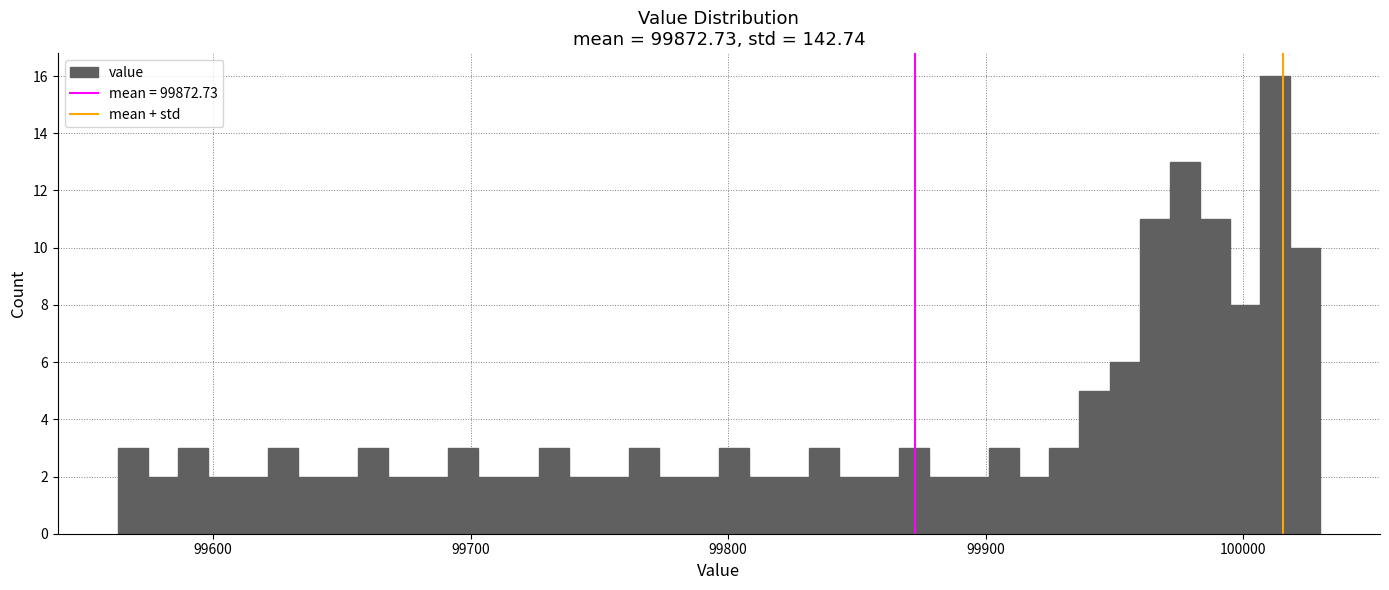

Read against the x-axis, roughly where is the centre of the tallest bar?

100010